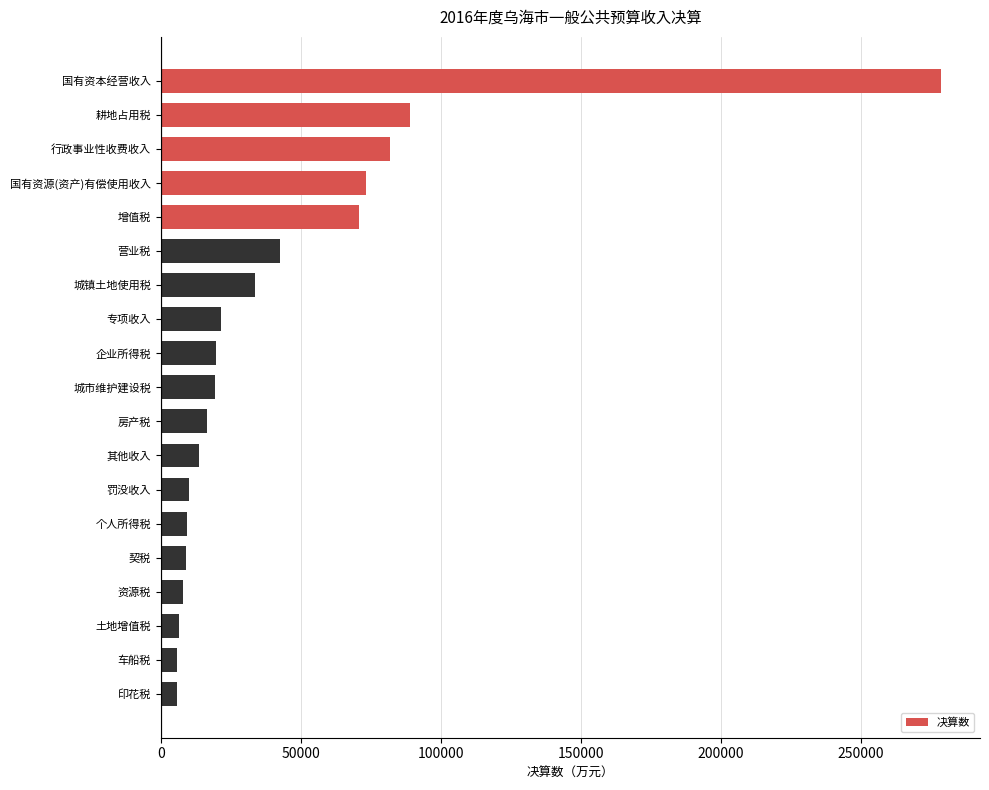

What is the difference between the values at 国有资源(资产)有偿使用收入 and 契税?

64432